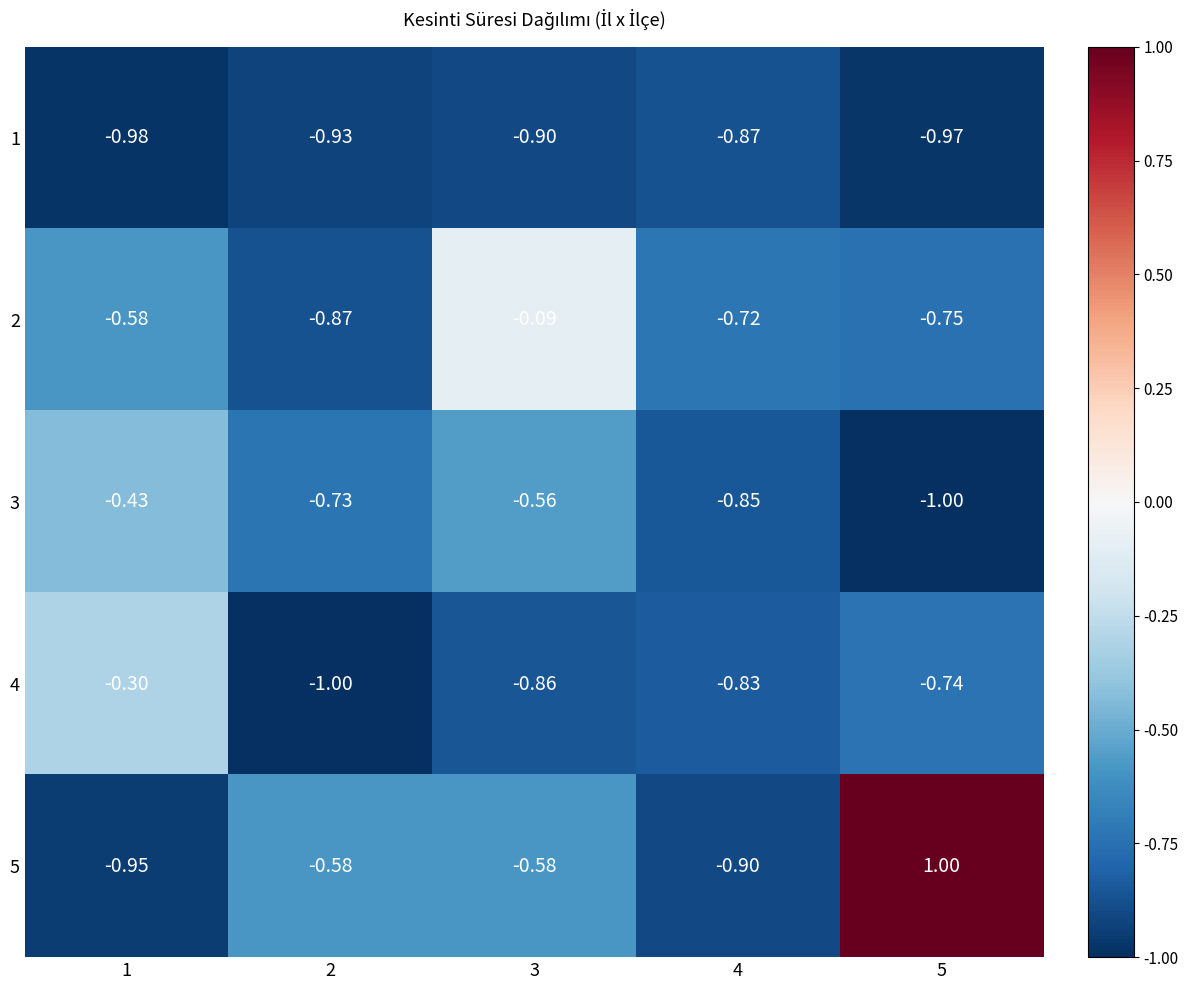

Which series has the largest total across all categories?

5